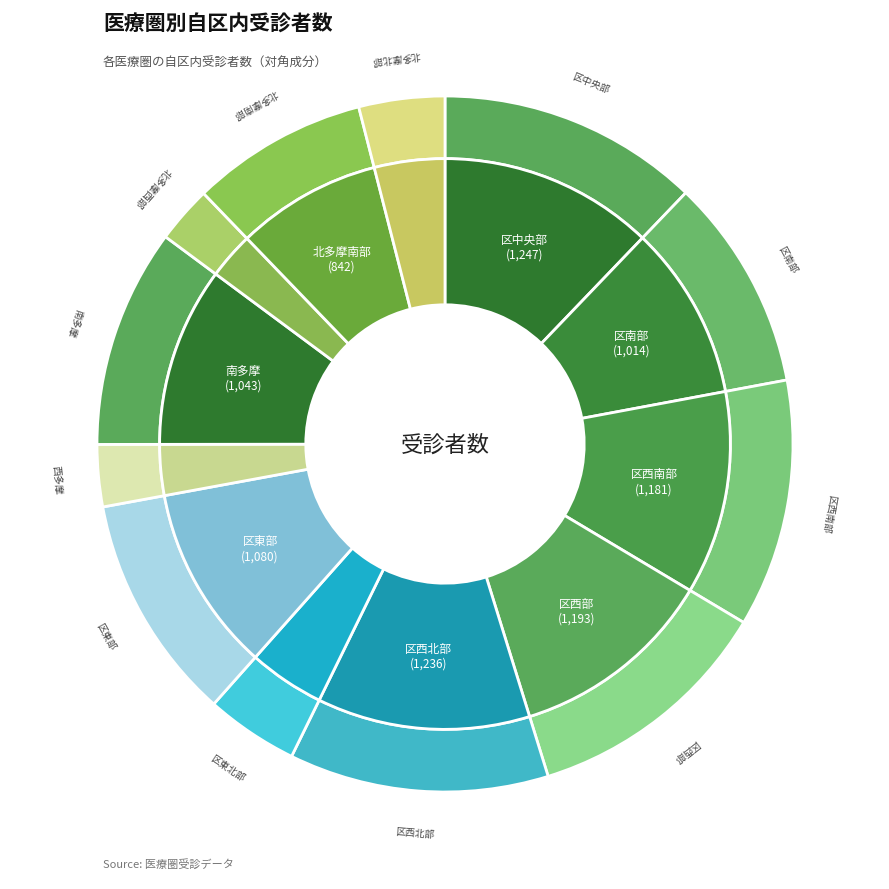

Is 南多摩 the majority of the pie?

No